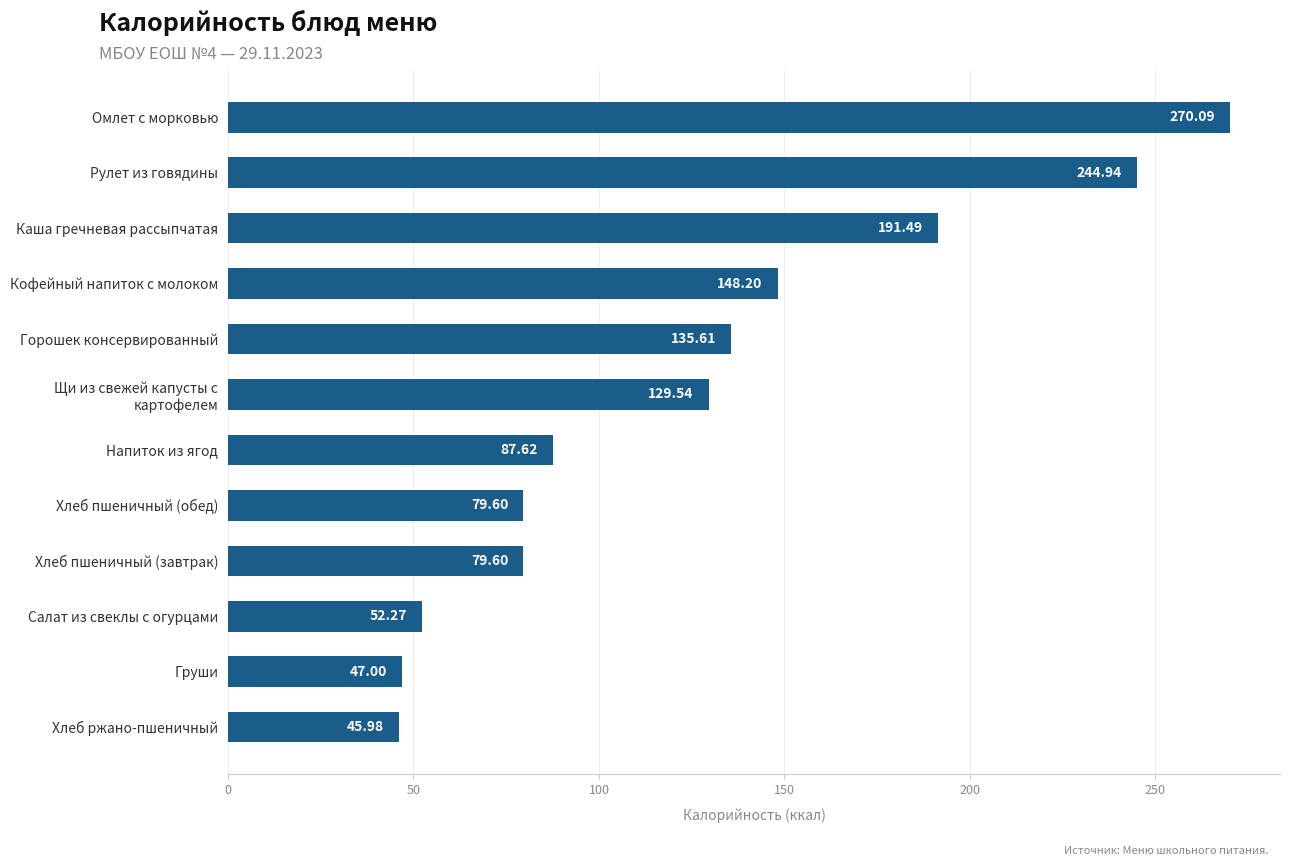

Does the chart contain any negative values?

No